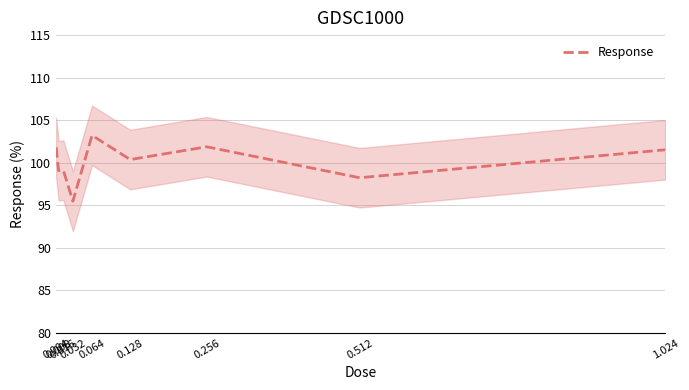

At which label does the data first exceed 100?

0.004